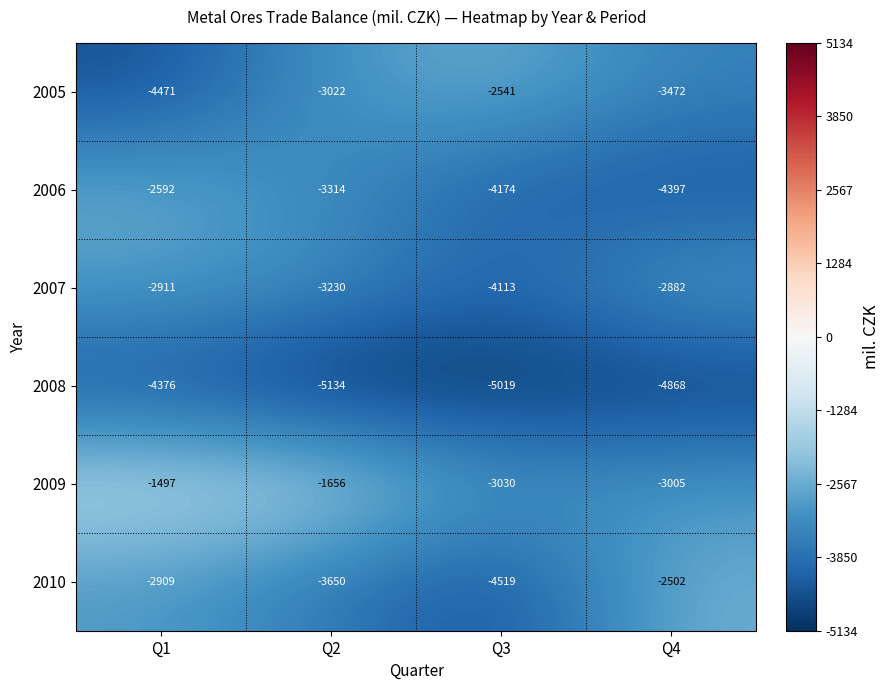

True or false: 2005 has a value of -3472 at Q4.

True